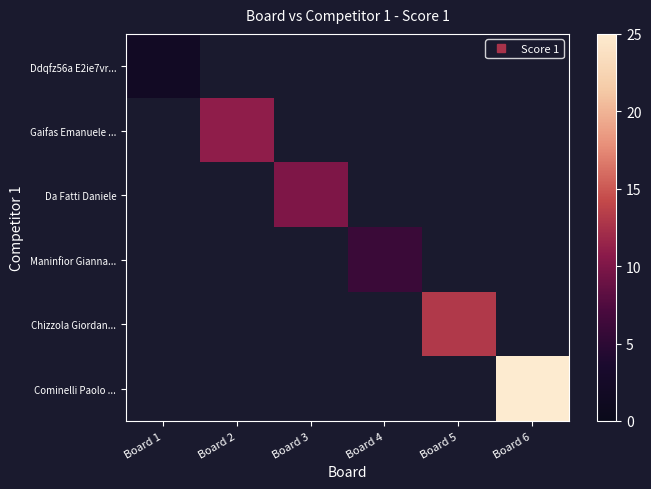

What is the approximate value of Chizzola Giordan... at Board 5?

13.0